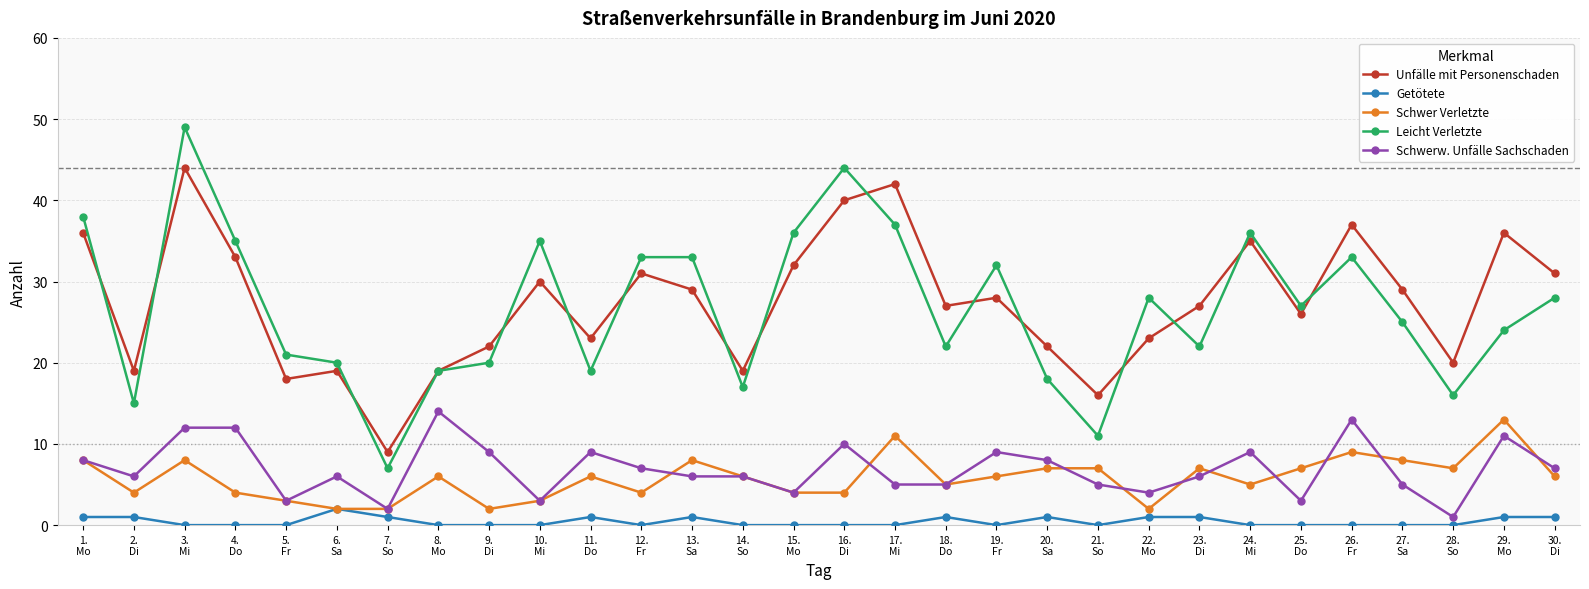

True or false: Schwerw. Unfälle Sachschaden and Leicht Verletzte intersect in this chart.

False